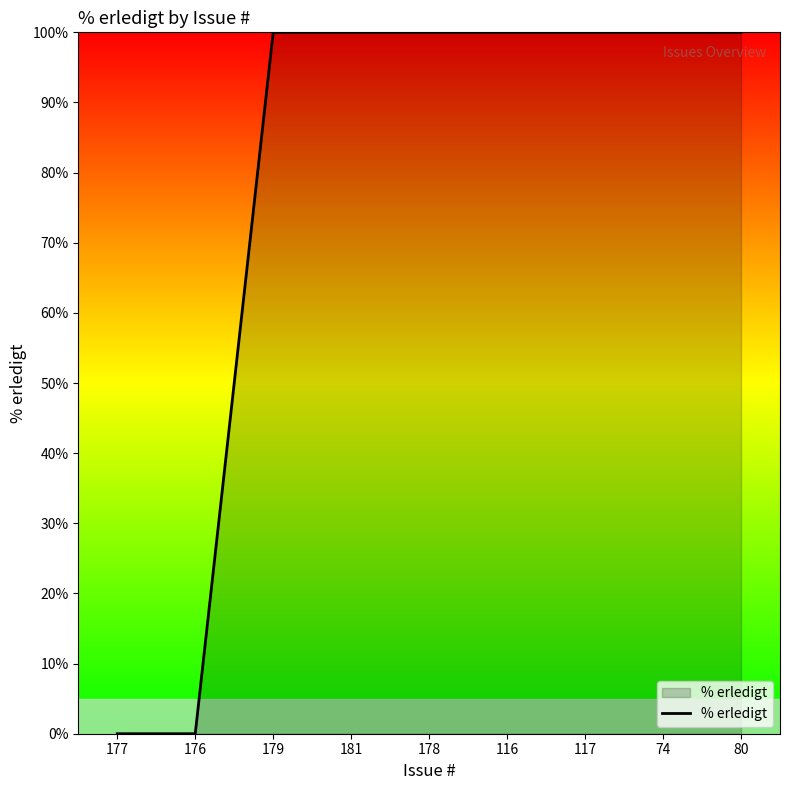

What is the greatest value displayed?

100